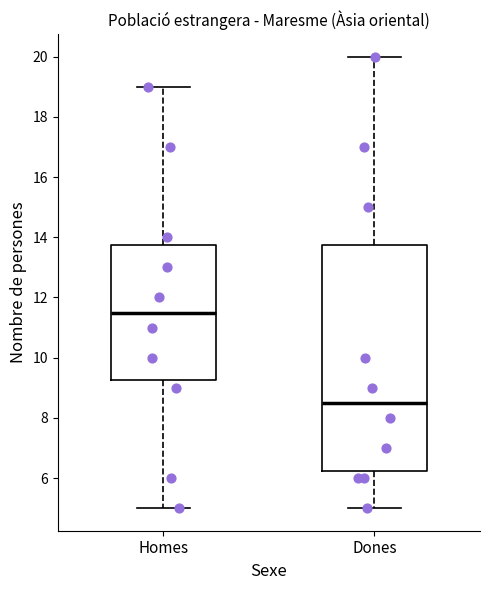

Reading left to right, transcribe this box plot: for each box, give where its median line is, the range the box spans, and where its two whiskers end, as read against the y-axis. The values are not printed on the chart, so give them approximately, as read against the axis.

Homes: median 11.6, box 9.2 to 13.8, whiskers 5.0 to 19.0
Dones: median 8.6, box 6.2 to 13.8, whiskers 5.0 to 20.0